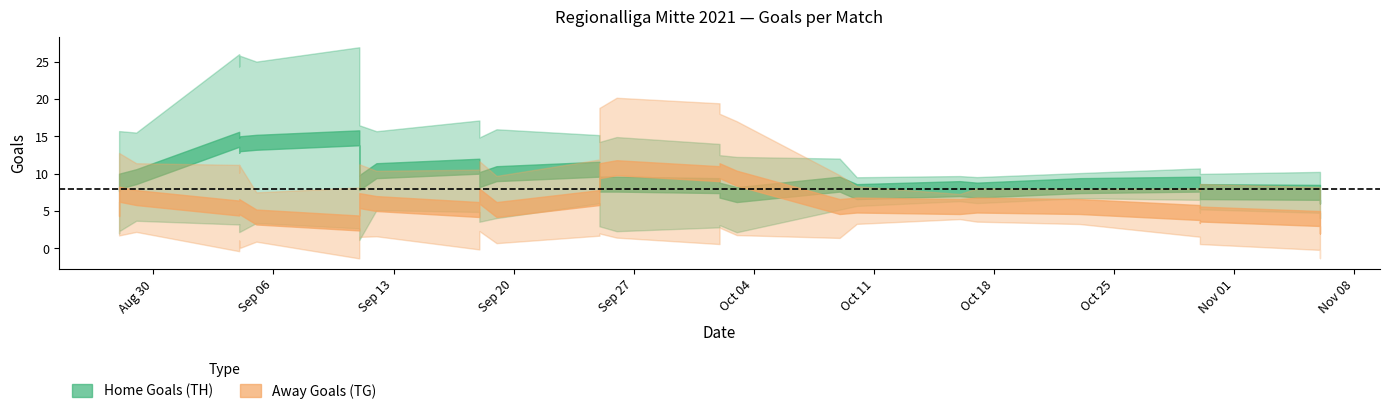

Which series ends up on top after the final intersection of Away Goals (TG) and Home Goals (TH)?

Home Goals (TH)